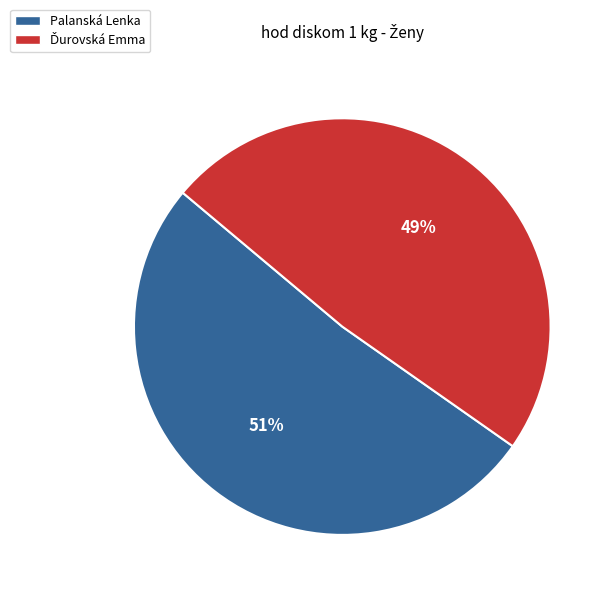

Is it true that Palanská Lenka is 51% of the pie?

True